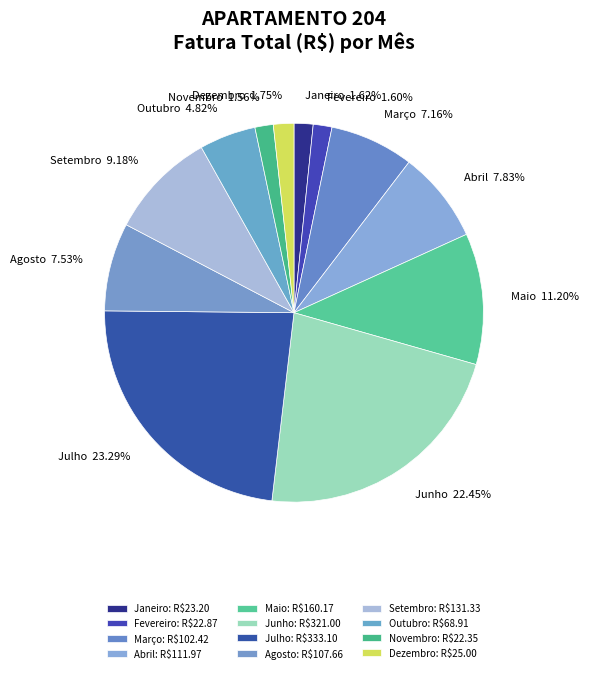

Is there a majority slice in this chart?

No